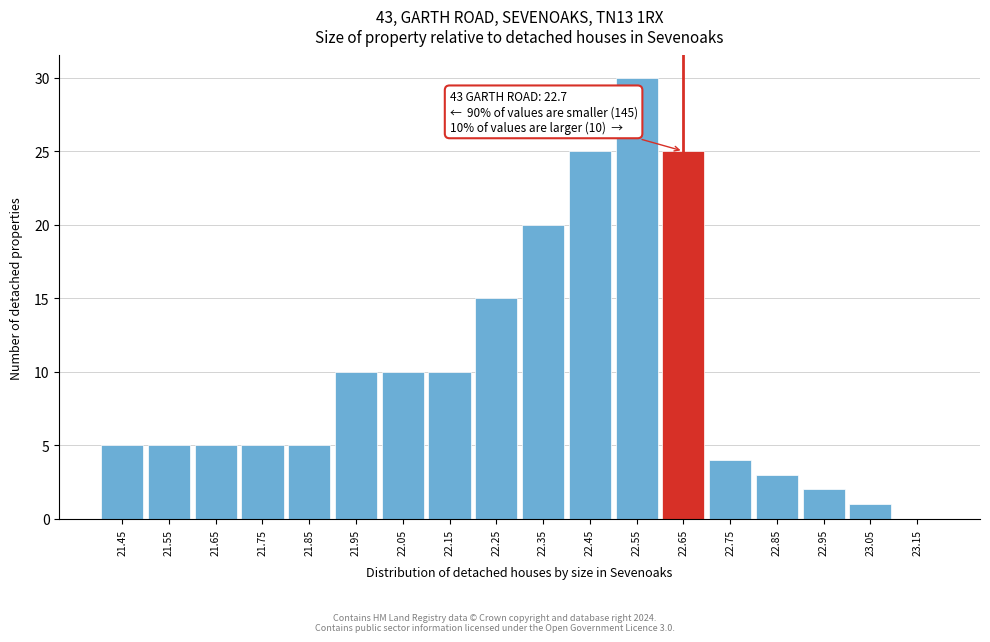

Reading right to left, list all the values displayed in this chart.

23.15=0	23.05=1	22.95=2	22.85=3	22.75=4	22.65=25	22.55=30	22.45=25	22.35=20	22.25=15	22.15=10	22.05=10	21.95=10	21.85=5	21.75=5	21.65=5	21.55=5	21.45=5